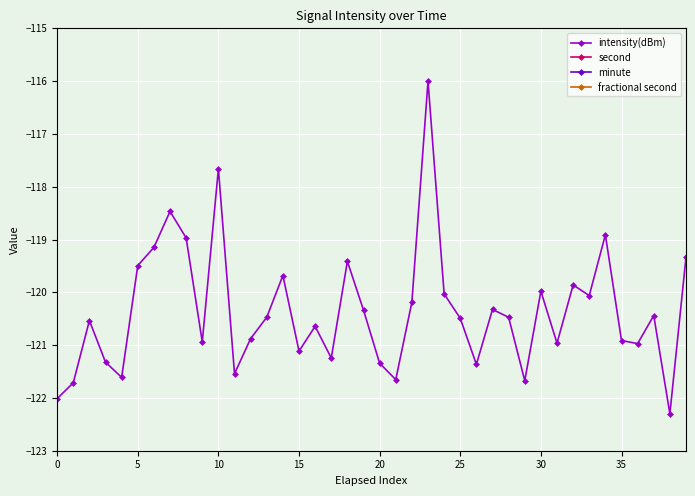

What is the label of the 24th point from the right?

16